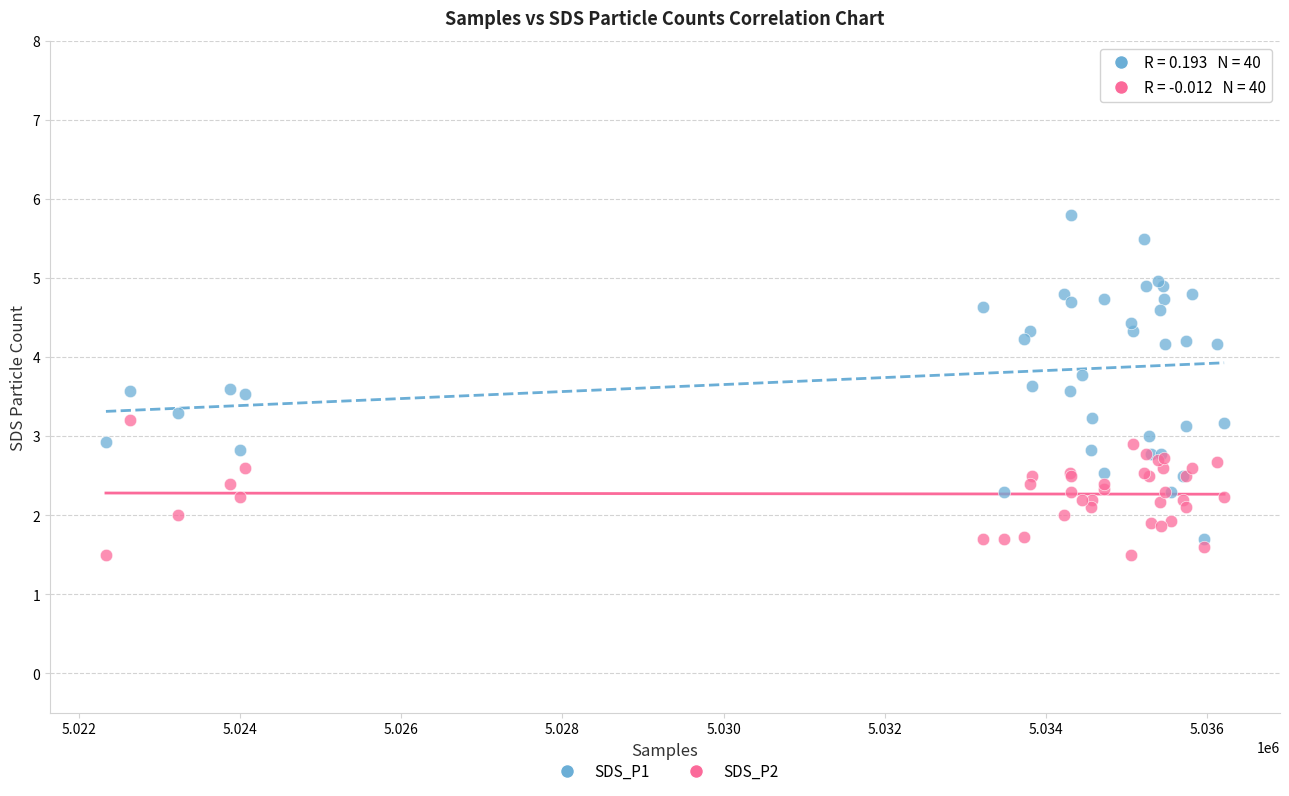

Which series reaches the maximum Y coordinate?

SDS_P1